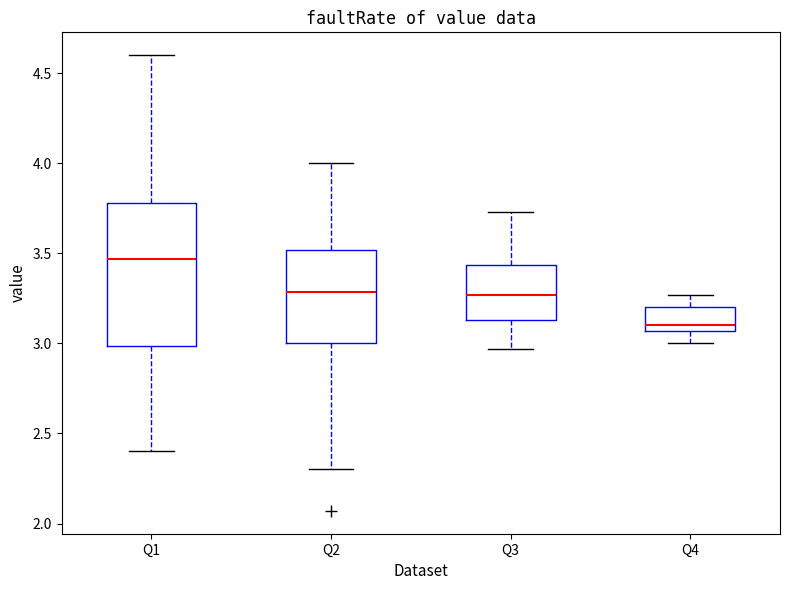

Comparing the boxes themselves (not the whiskers), which one is the tallest?

Q1